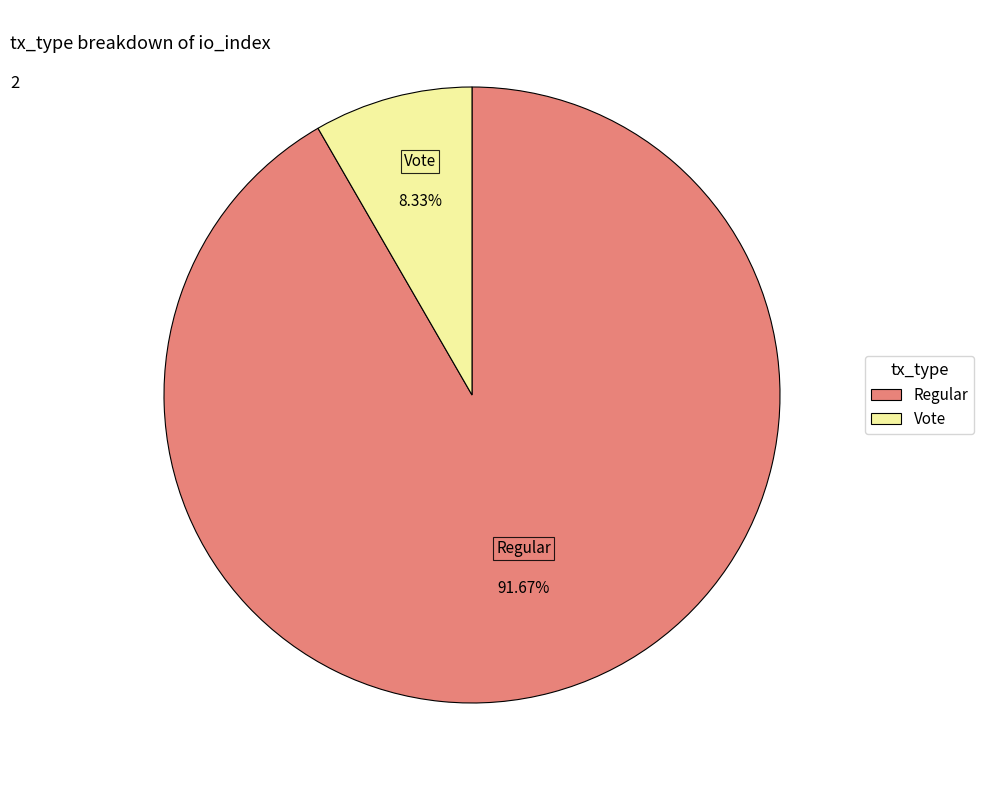

What is the largest slice in the pie chart?

Regular